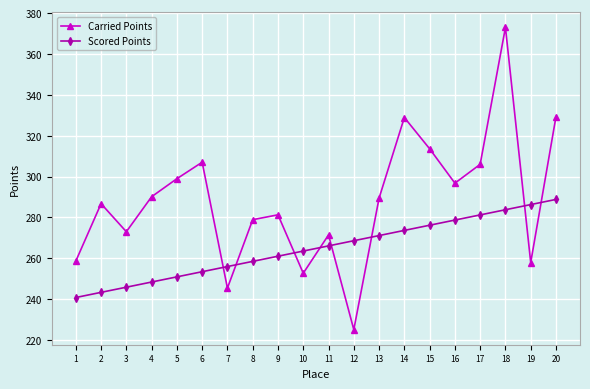

True or false: Carried Points has a value of 296.7 at 16.

True